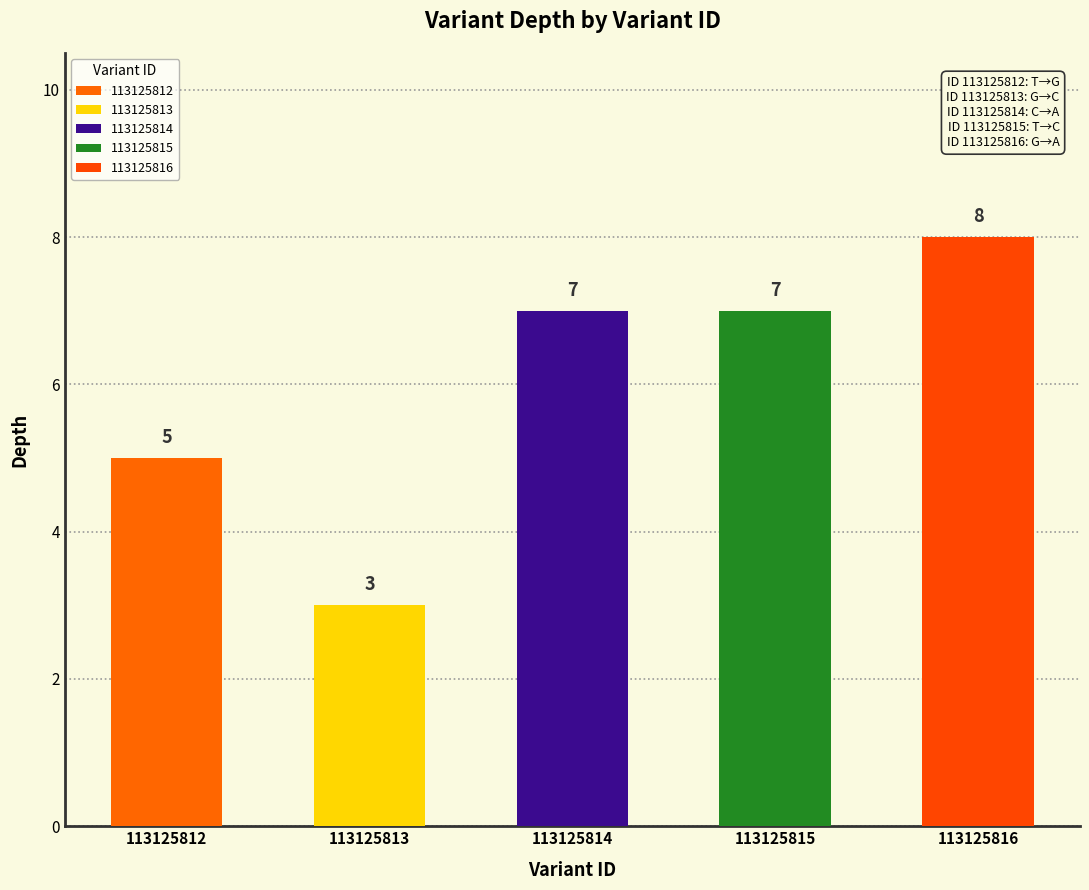

Count the values in the range 5 to 7.

3